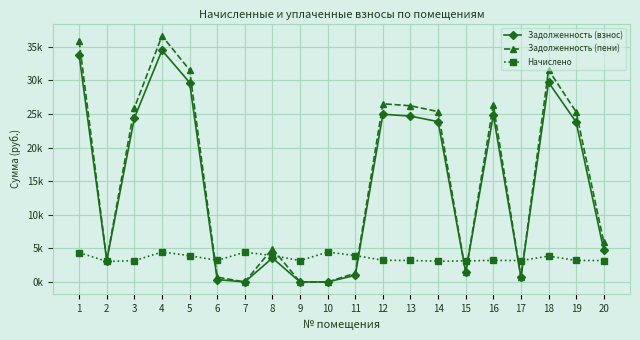

Reading left to right, extract all data points from this chart.

Задолженность (взнос): 1=33752.4	2=3185.5	3=24399.3	4=34484.3	5=29687.0	6=357.4	7=0.0	8=3575.7	9=0.0	10=0.0	11=991.8	12=24968.6	13=24684.3	14=23871.0	15=1427.3	16=24846.9	17=717.9	18=29714.6	19=23786.0	20=4764.5
Задолженность (пени): 1=35855.4	2=3260.0	3=25919.5	4=36632.9	5=31560.4	6=715.2	7=0.0	8=4967.8	9=0.0	10=0.0	11=1307.0	12=26524.4	13=26222.3	14=25358.3	15=1427.3	16=26395.1	17=723.7	18=31568.4	19=25310.1	20=5928.5
Начислено: 1=4369.9	2=3064.2	3=3159.0	4=4464.7	5=3911.9	6=3217.0	7=4422.6	8=3948.8	9=3180.1	10=4449.0	11=3933.0	12=3232.7	13=3195.9	14=3090.6	15=3132.7	16=3217.0	17=3180.1	18=3854.0	19=3201.1	20=3185.4